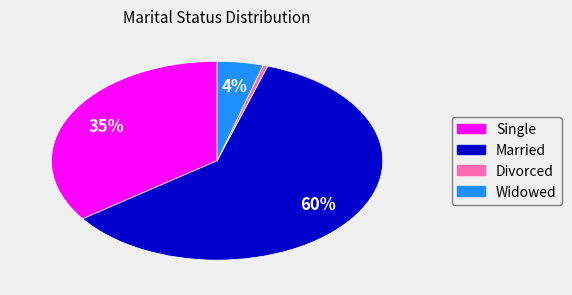

Which slice is the smallest?

Divorced